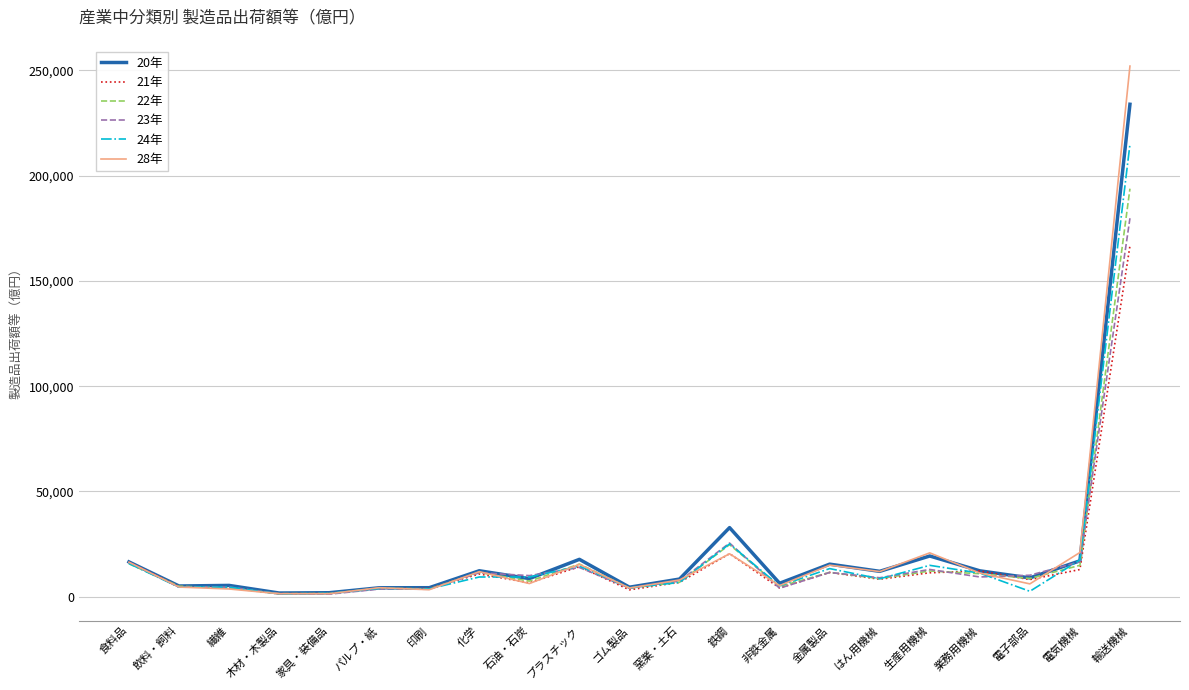

Is this an area chart (filled region under the line)?

No